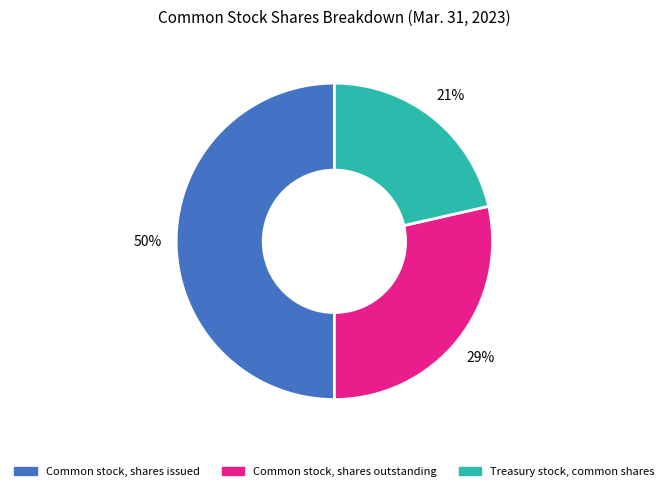

Which has a higher value, Common stock, shares issued or Treasury stock, common shares?

Common stock, shares issued